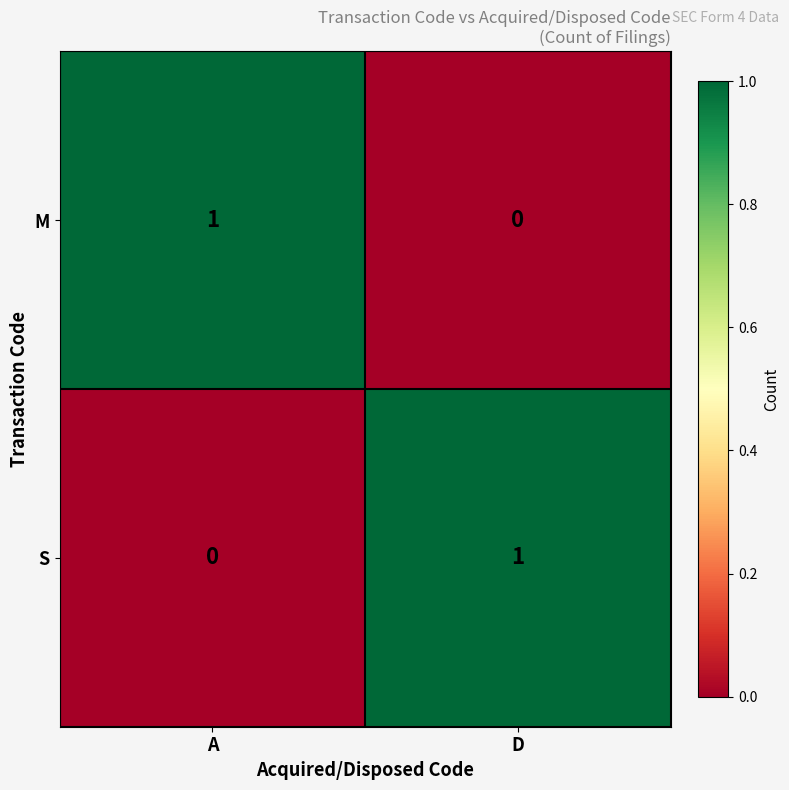

True or false: S has a value of 1 at D.

True